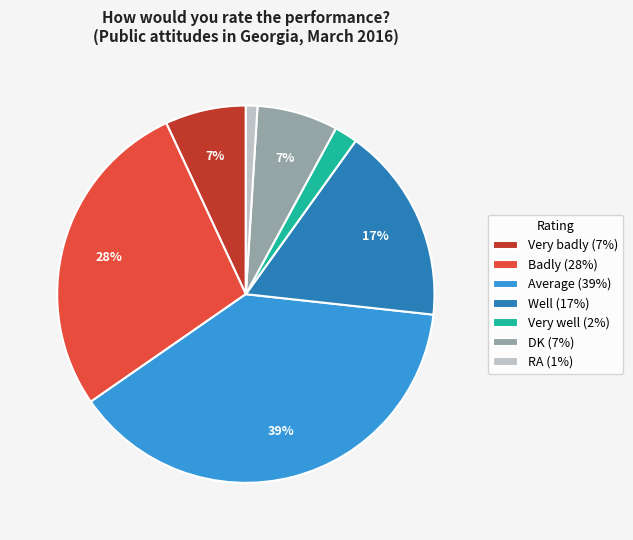

Count the number of slices in the pie.

7